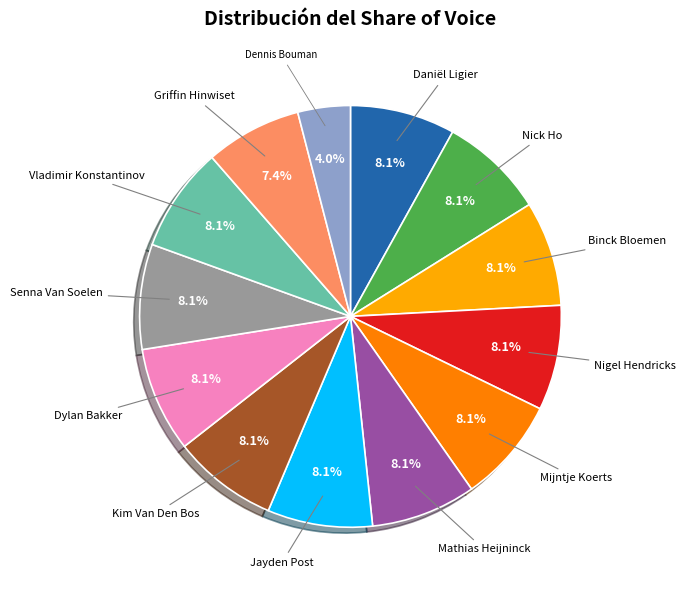

To the nearest percent, what percentage of the pie is Mathias Heijninck?

8%